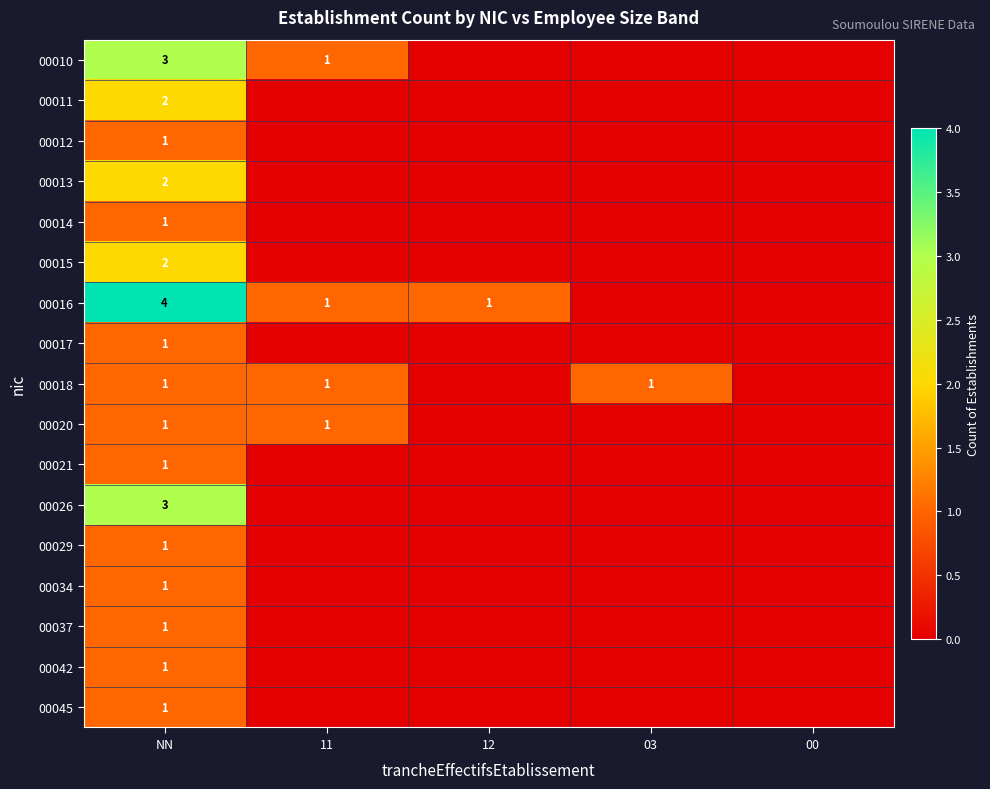

Is it true that 00018 equals 1 at NN?

True